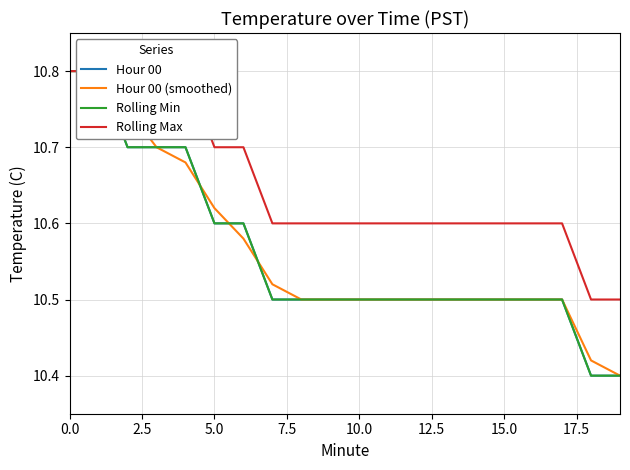

Rank the series at 10 from lowest to highest value.

Hour 00, Hour 00 (smoothed), Rolling Min, Rolling Max